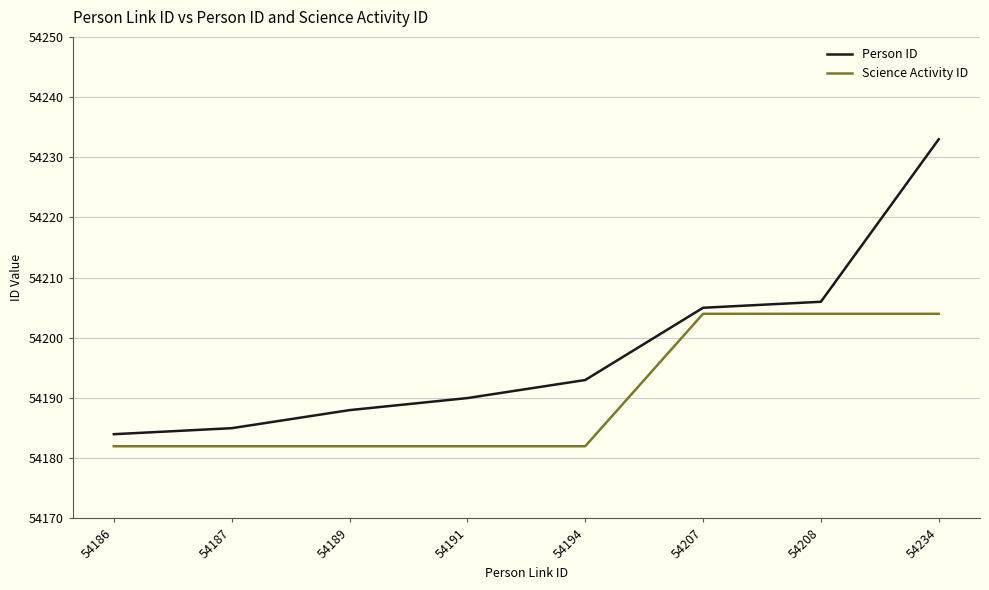

What is the minimum value shown in the chart?

54182